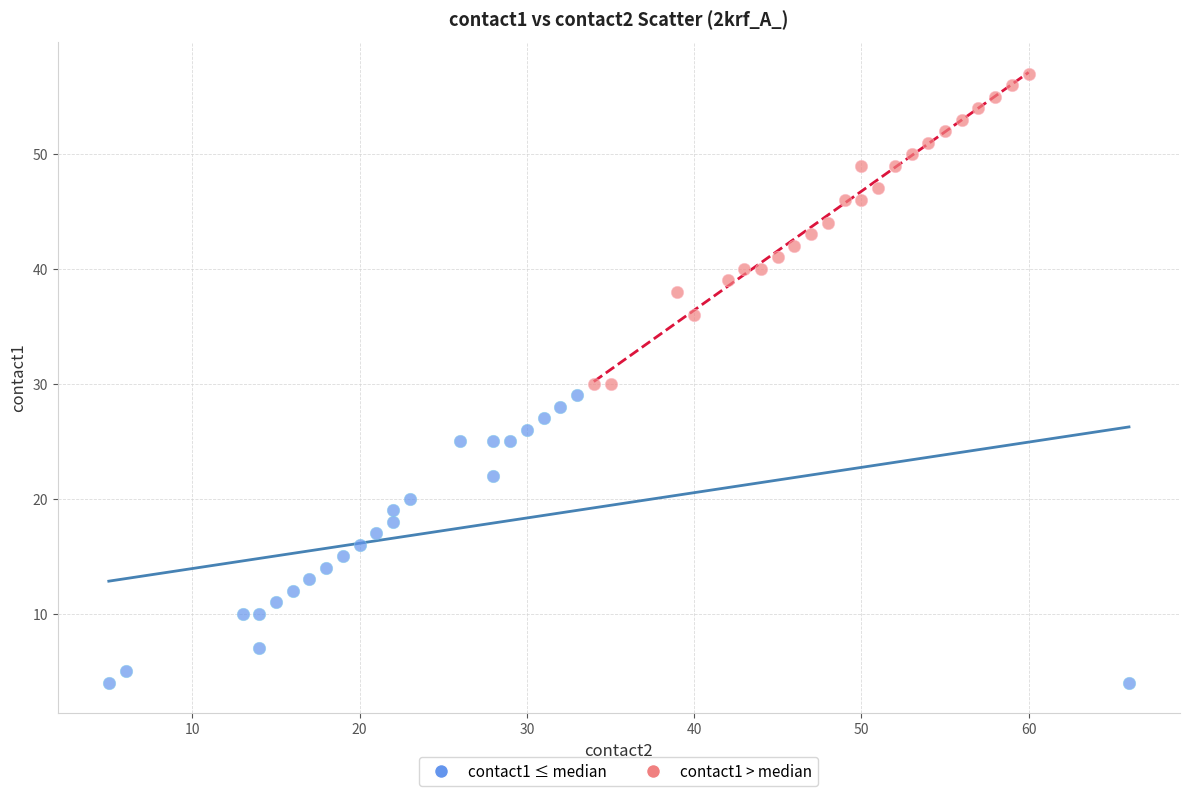

Which series reaches the maximum Y coordinate?

contact1 > median